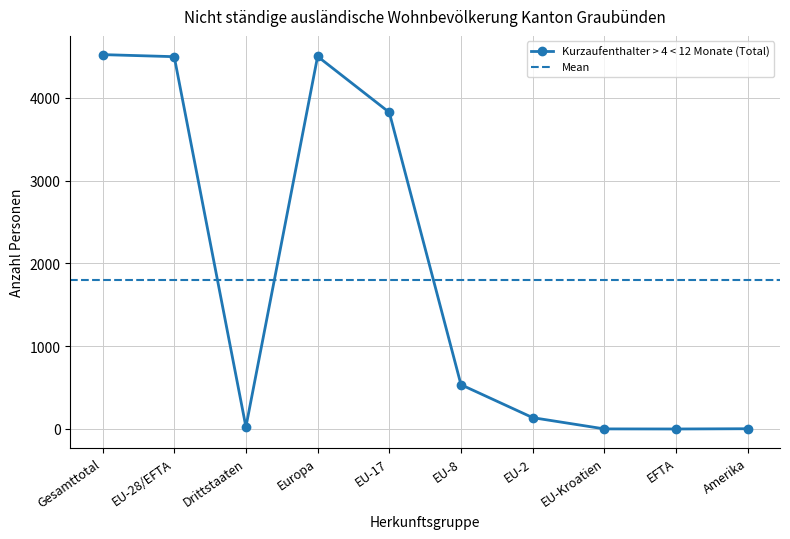

How many data points in Kurzaufenthalter > 4 < 12 Monate (Total) are less than 535?

5